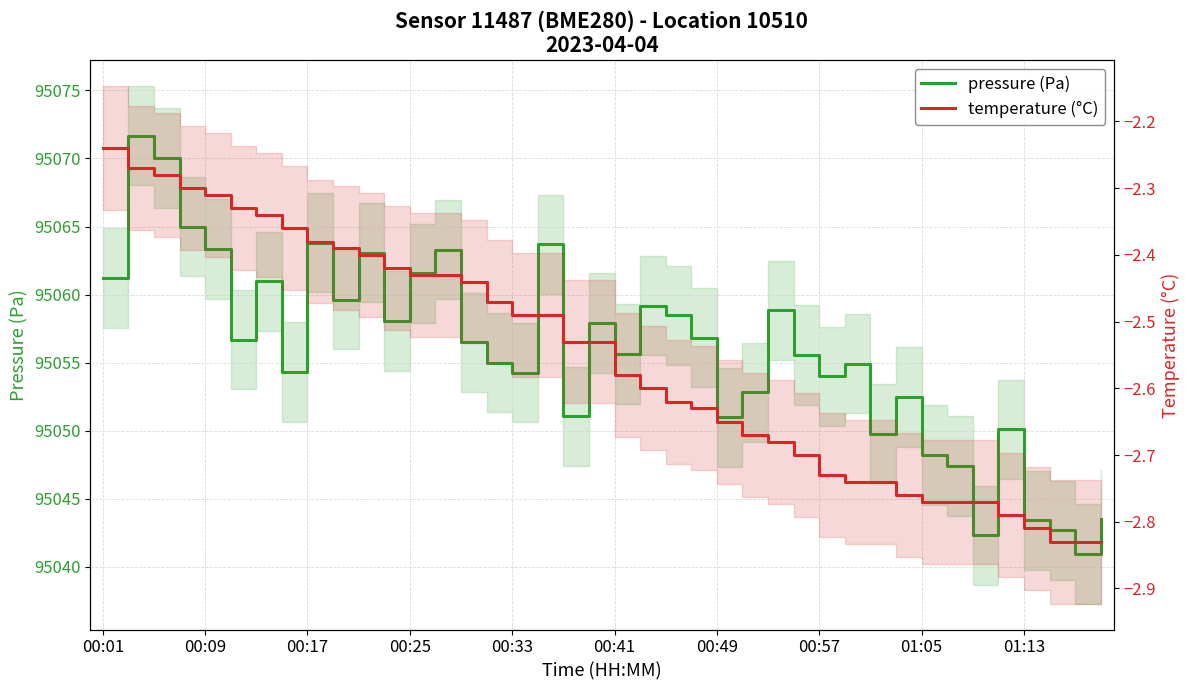

At which label does pressure (Pa) first exceed 95056?

00:01